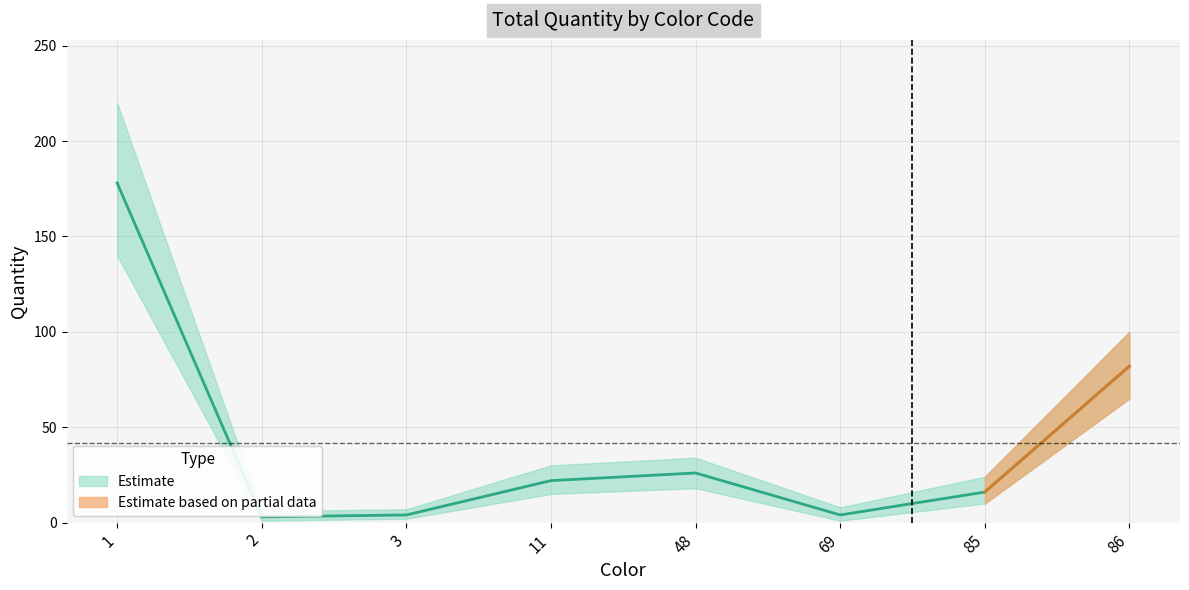

Which category has the lowest value across all series?

2